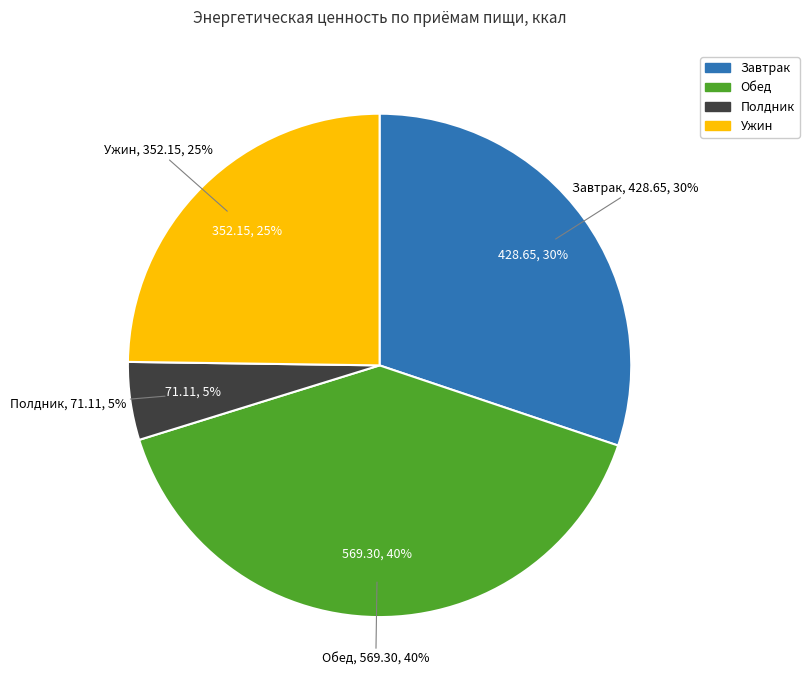

Is there any slice that represents more than half of the pie?

No